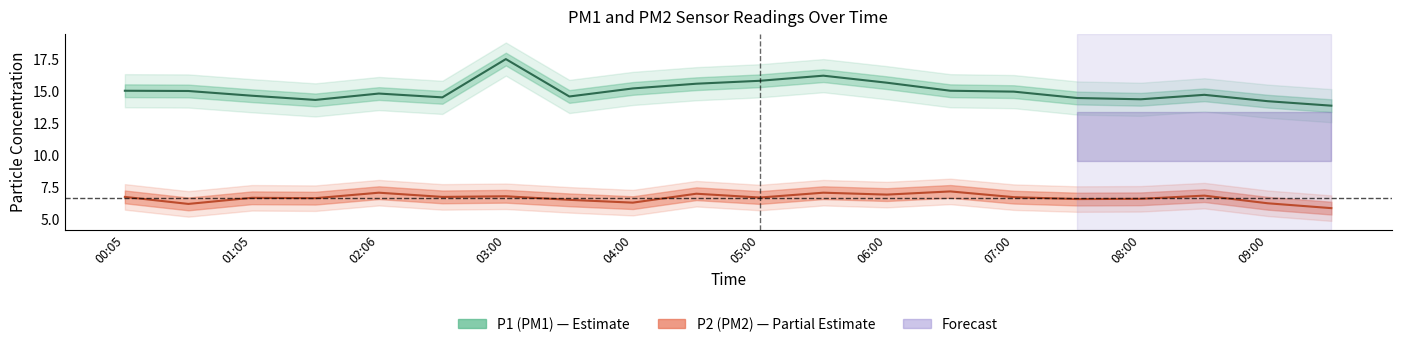

What is the approximate value of P1 at 02:36?

14.5